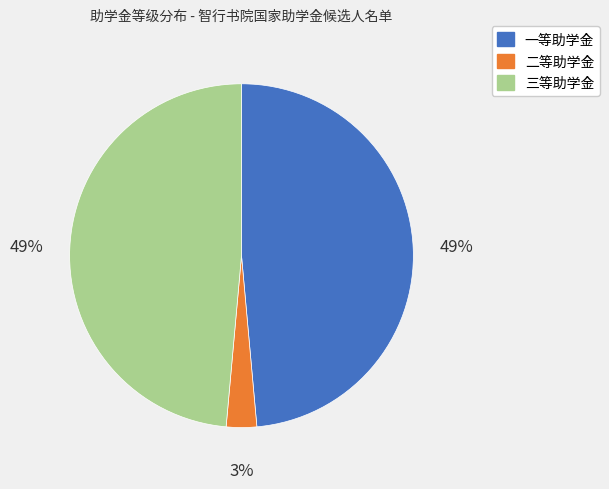

To the nearest percent, what percentage of the pie is 一等助学金?

49%